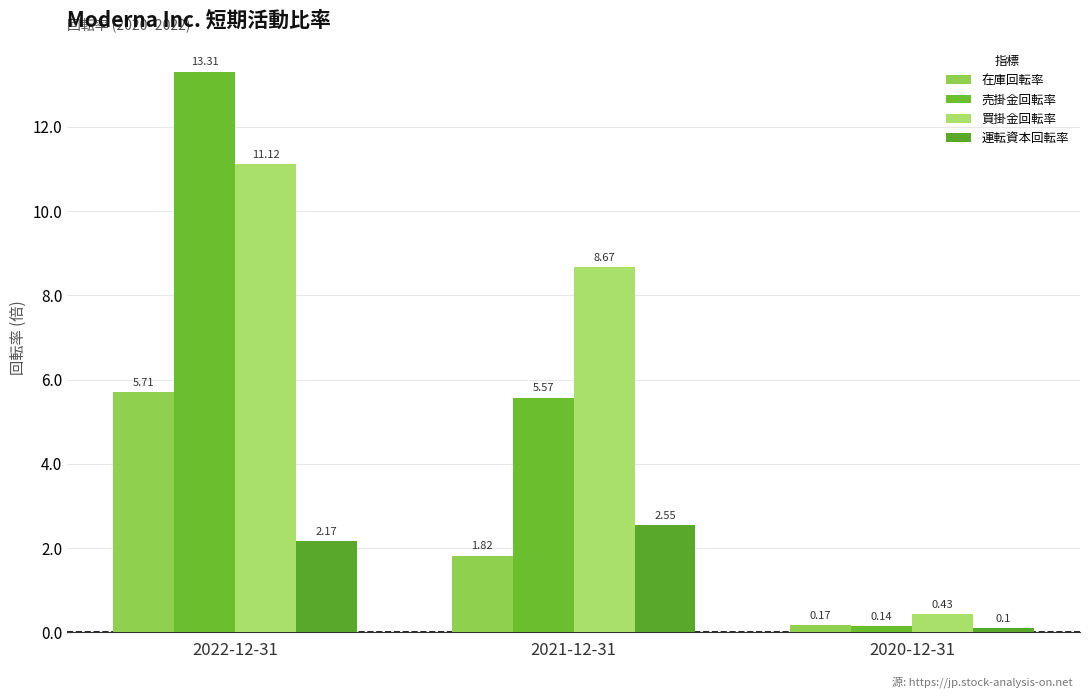

At which category is the sum across all series the highest?

2022-12-31